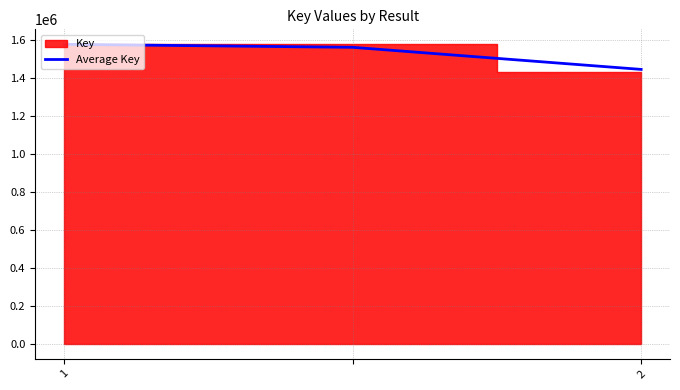

What is the maximum value for Average Key?

1579079